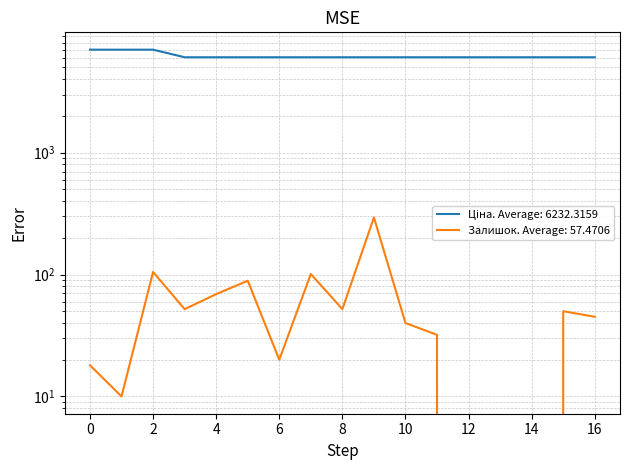

True or false: Залишок and Ціна cross at least once.

False